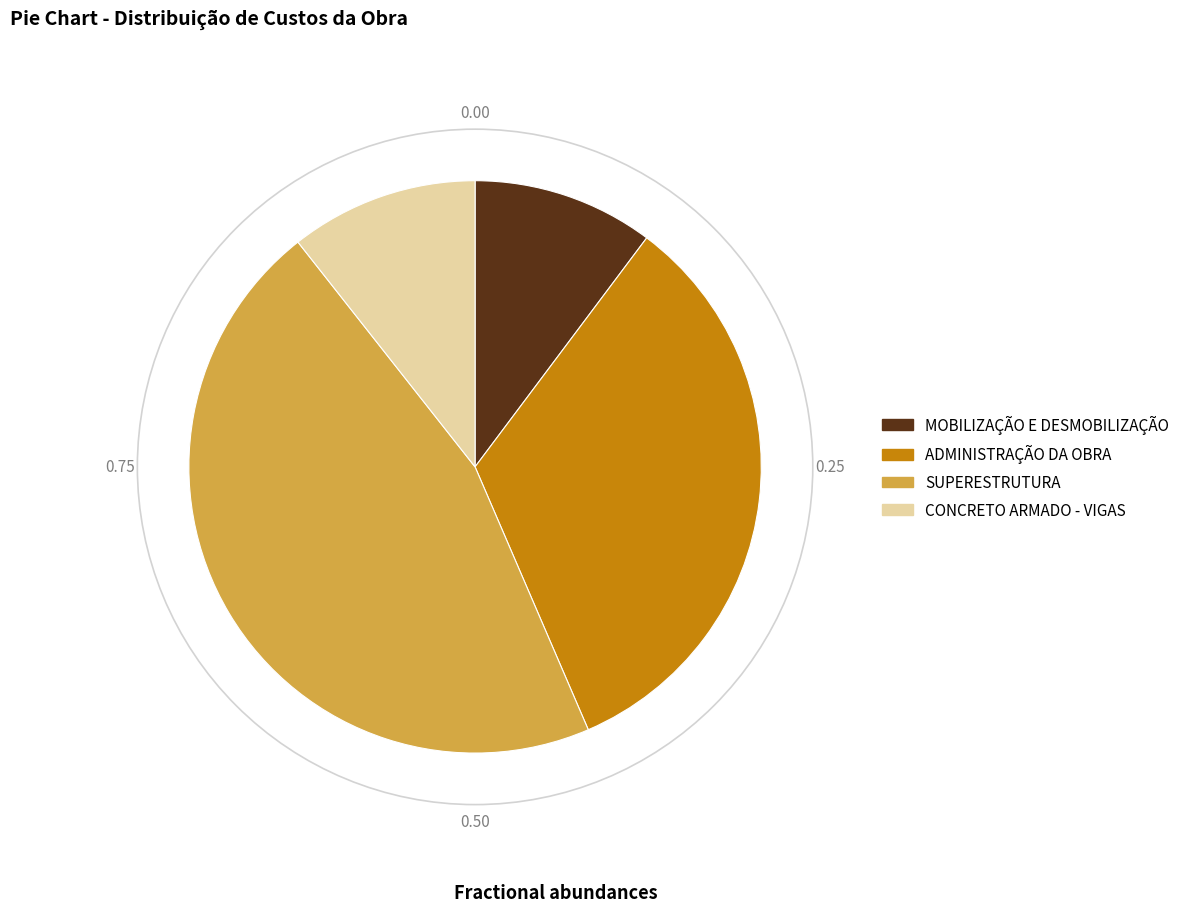

Approximately how many times larger is the value at CONCRETO ARMADO - VIGAS compared to ADMINISTRAÇÃO DA OBRA?

0.3